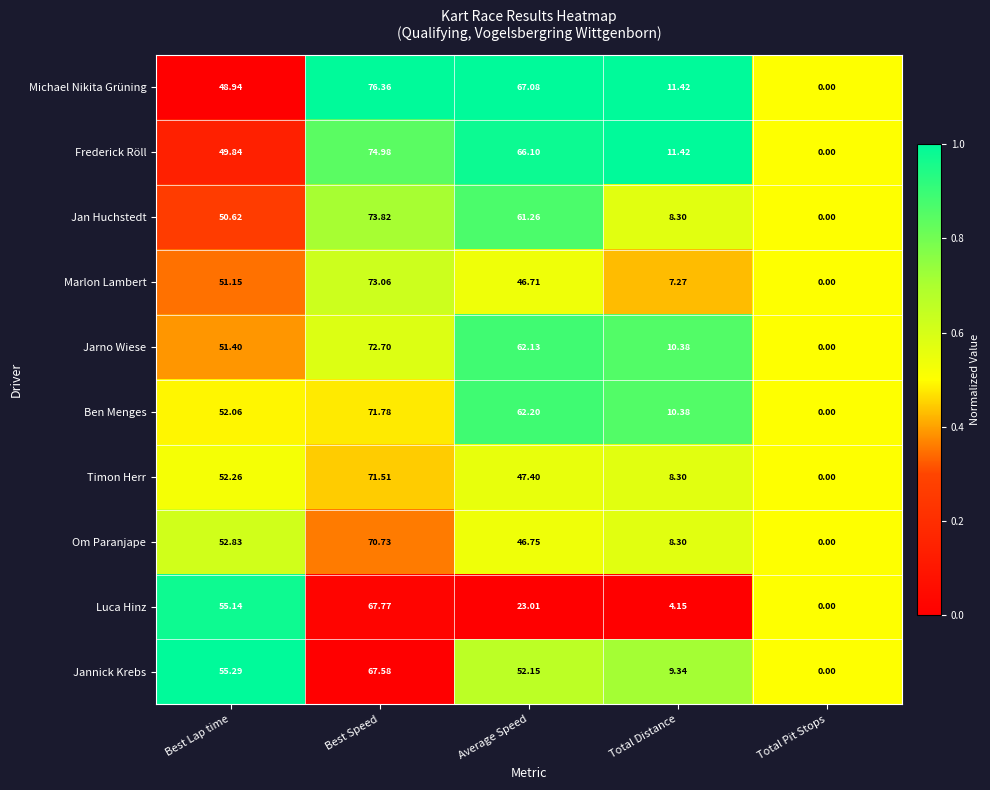

Which category has the highest value in the Luca Hinz series?

Best Speed